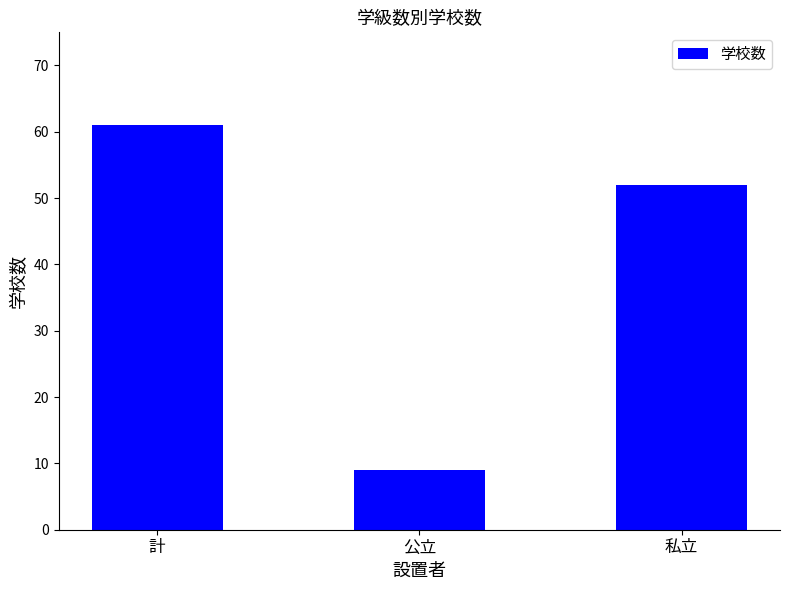

Reading left to right, what are all the values shown in this chart?

61	9	52